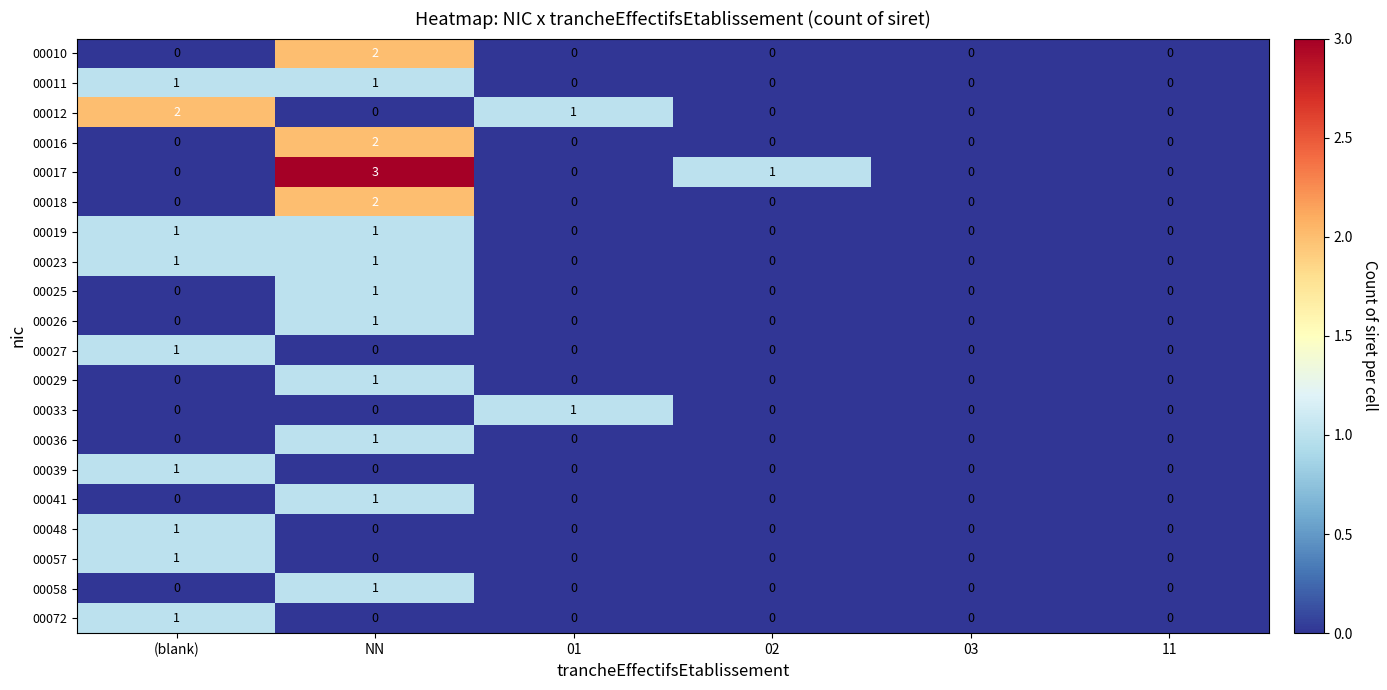

At which category is the sum across all series the highest?

NN